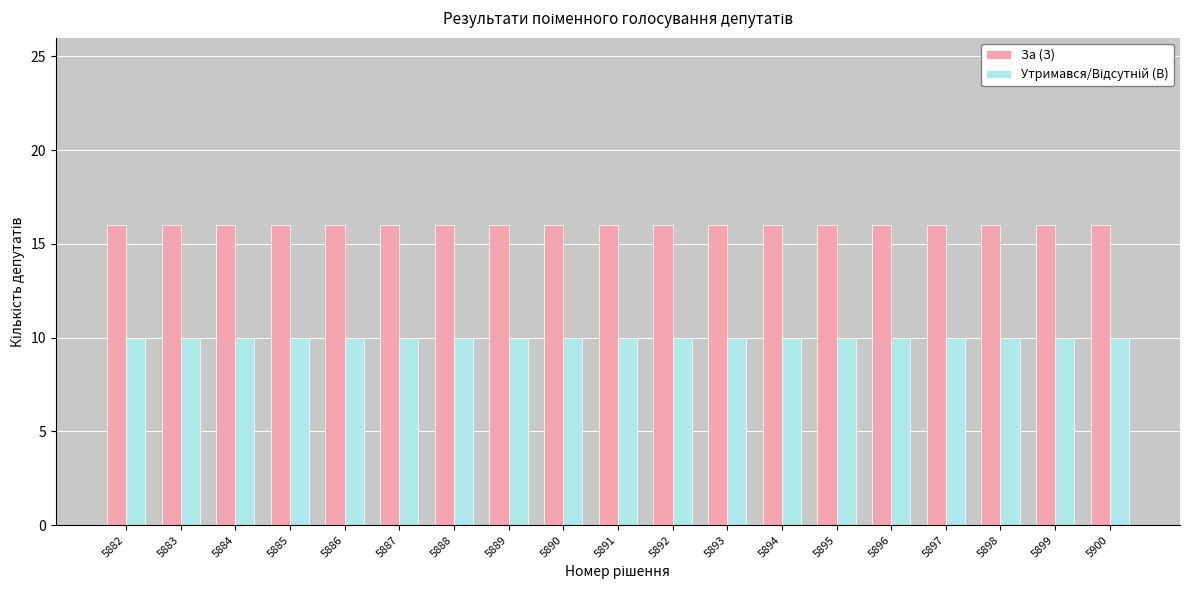

Which series has the largest total across all categories?

За (З)